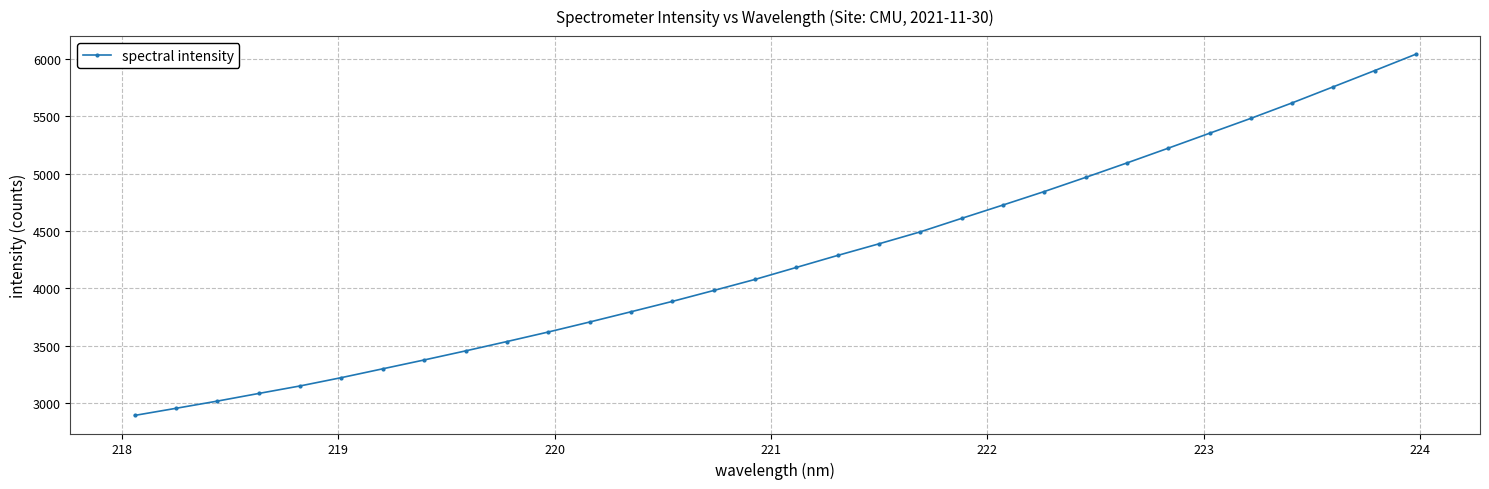

What is the smallest value displayed?

2893.7